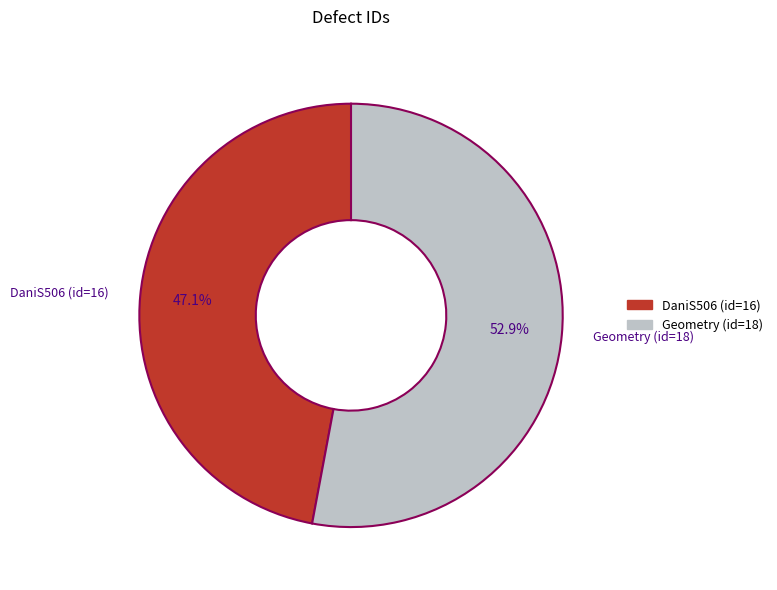

To the nearest percent, what is the average slice percentage?

50%